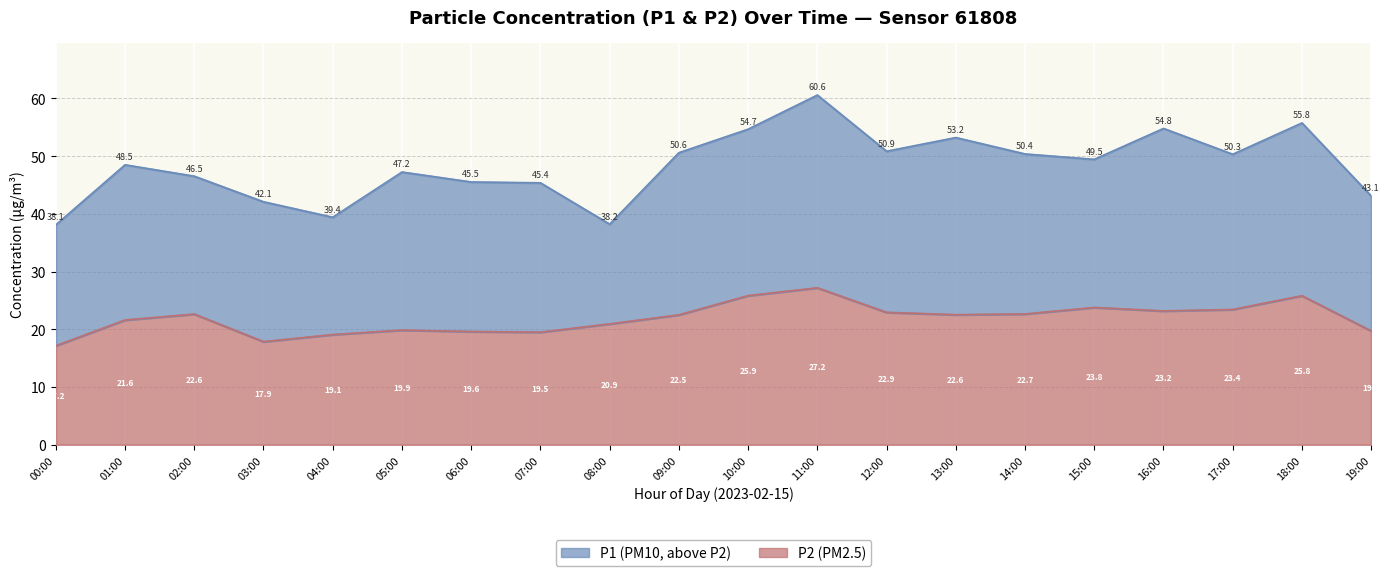

How many categories are shown in the chart?

20